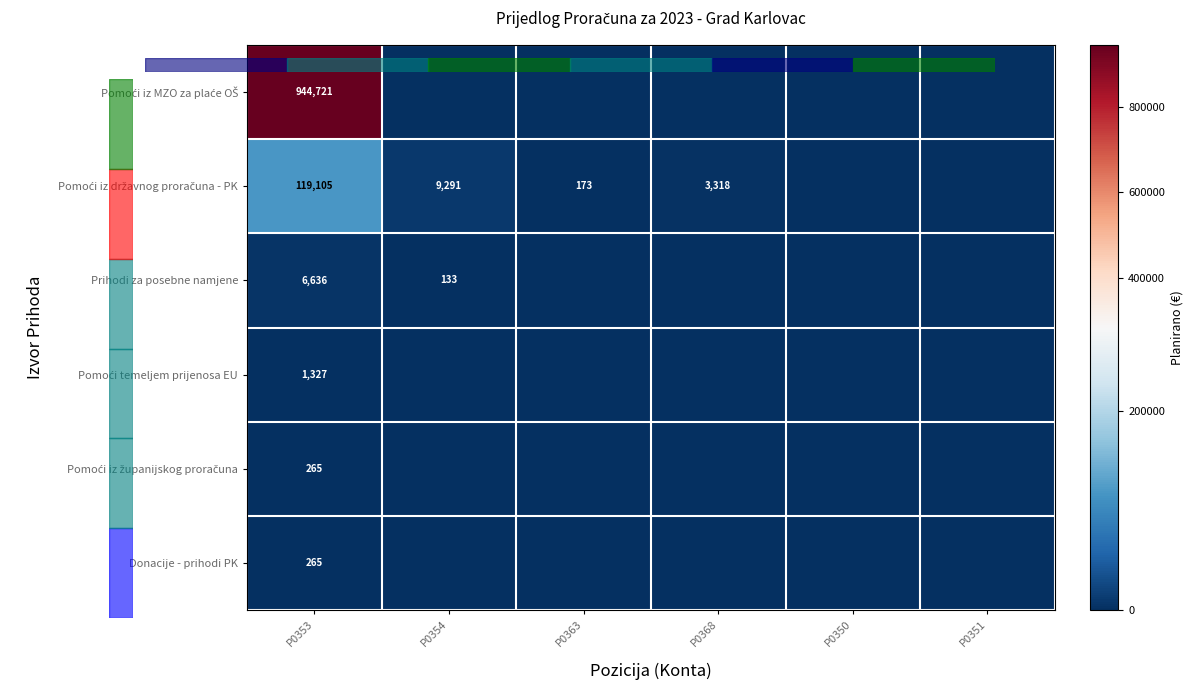

Count the number of categories in the chart.

6